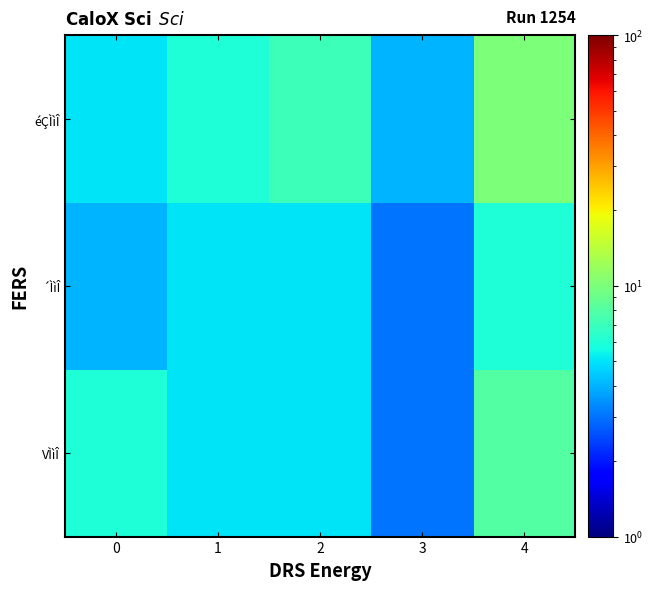

What is the total value across all series at 0?

15